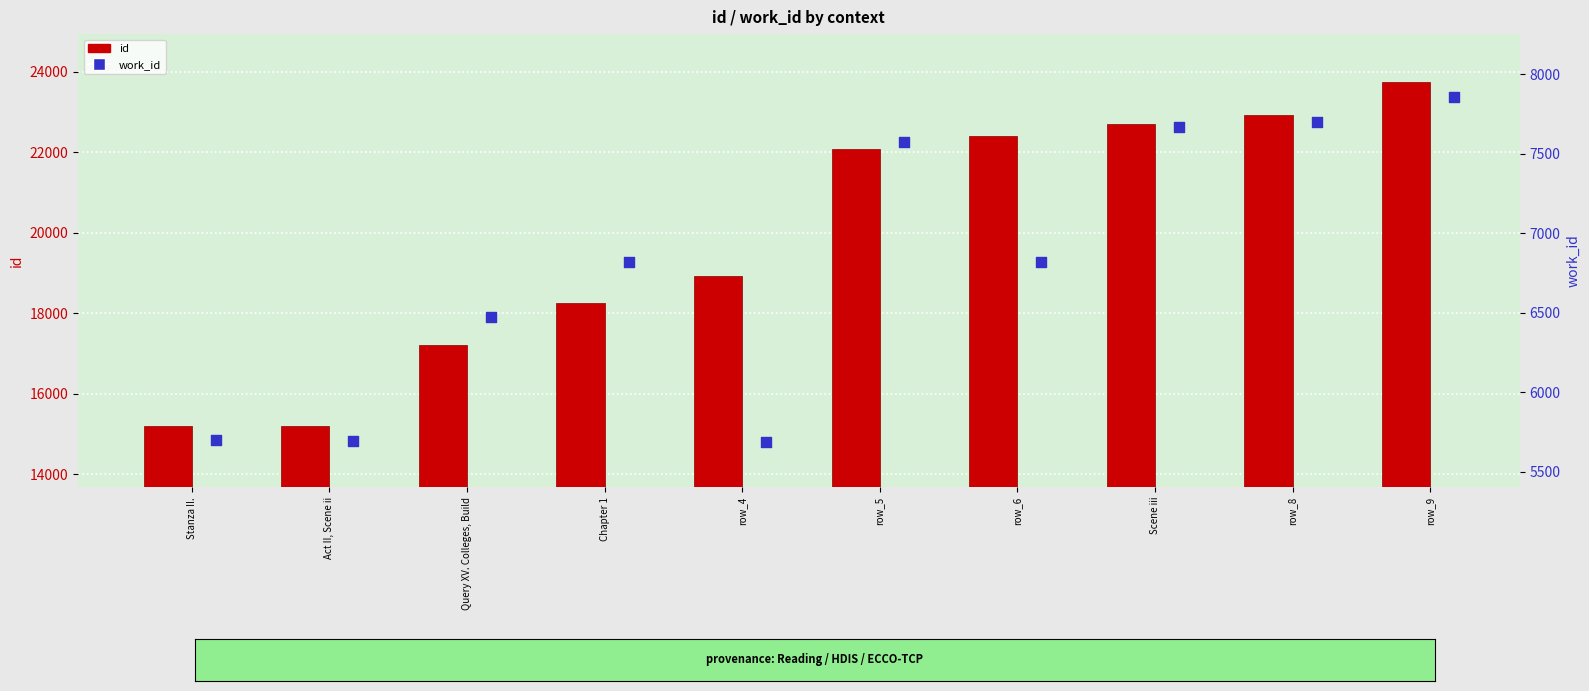

Which series contains the highest Y value?

id